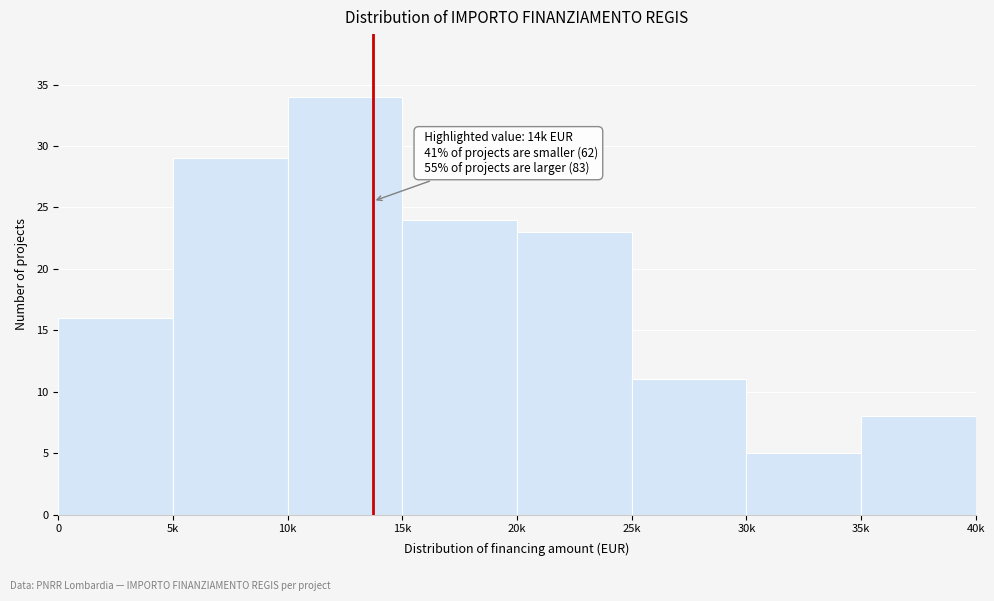

Reading right to left, list all the values displayed in this chart.

35k=8	30k=5	25k=11	20k=23	15k=24	10k=34	5k=29	0=16